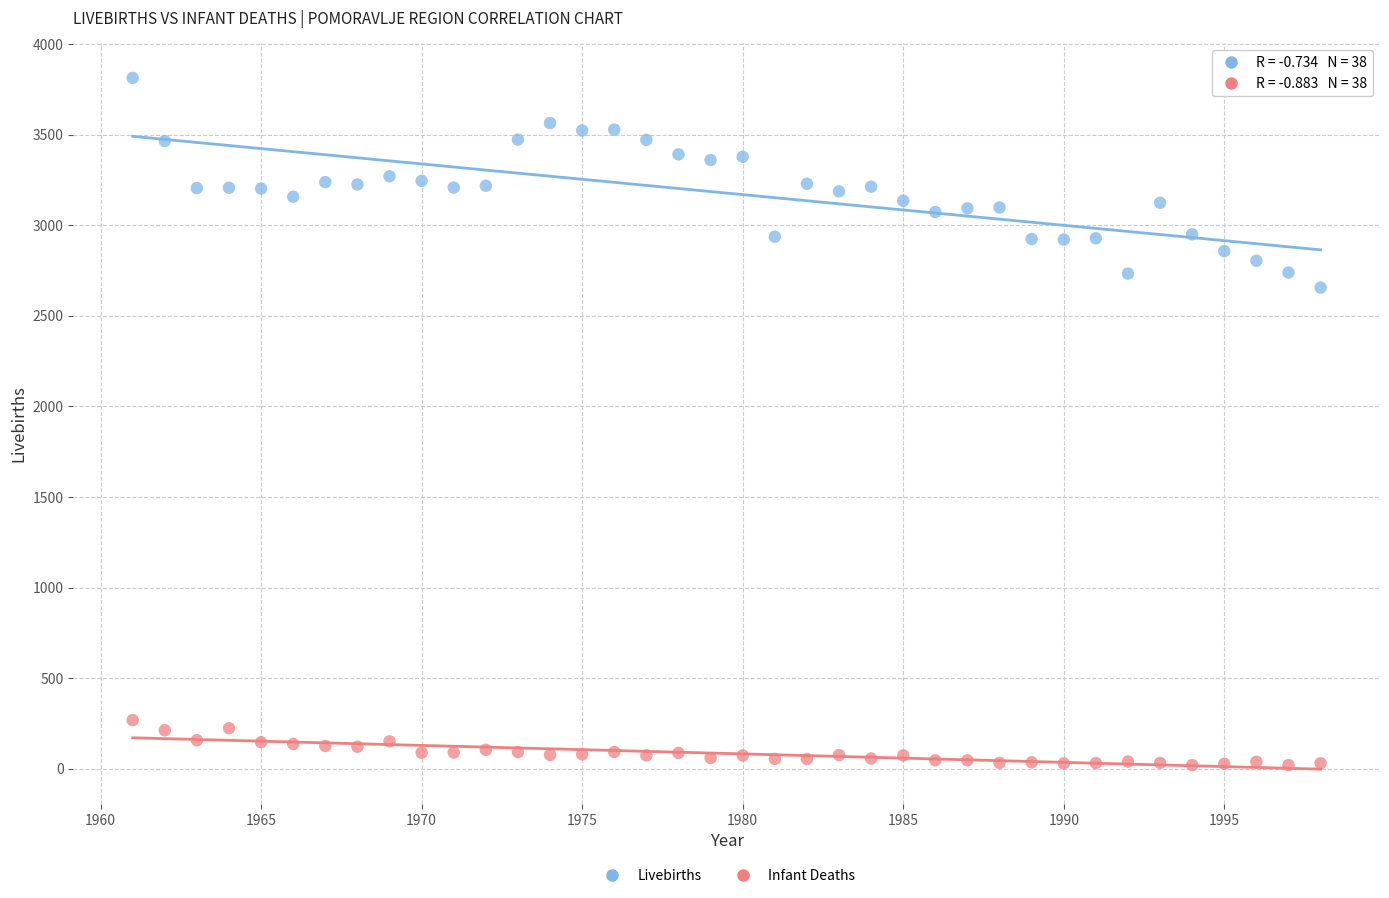

Across all data points, what is the range of Y values (max minus min)?

3792